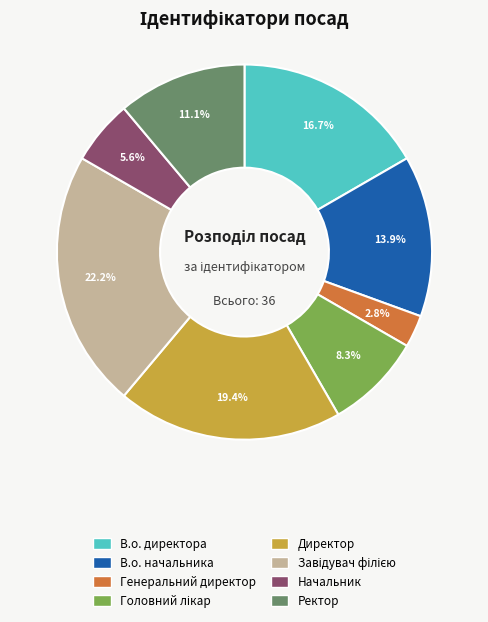

Is it true that Директор is 34% of the pie?

False